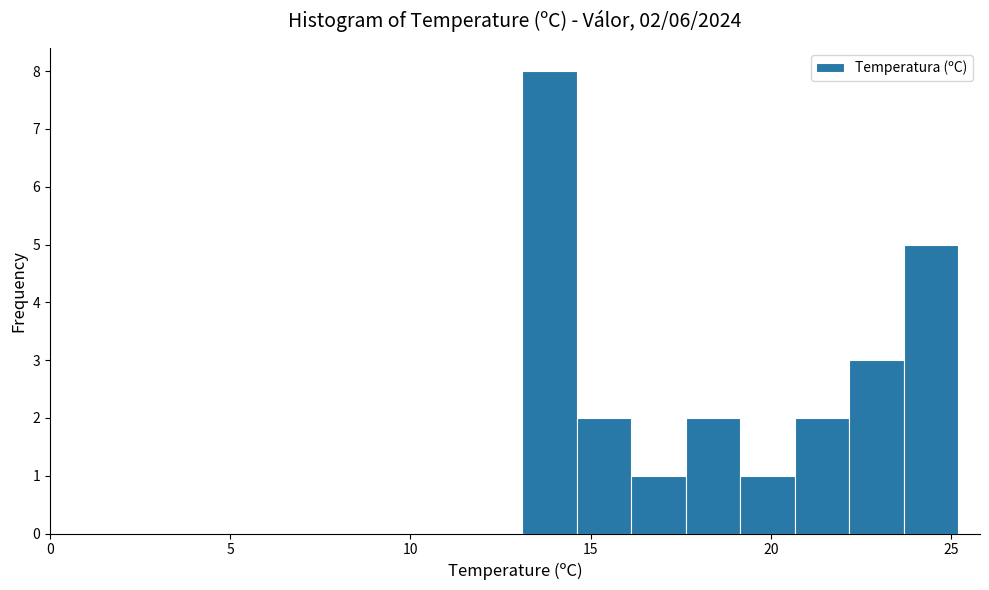

Around what value on the x-axis is the tallest bar? Give the approximate position of its centre, as read against the axis.

14.0